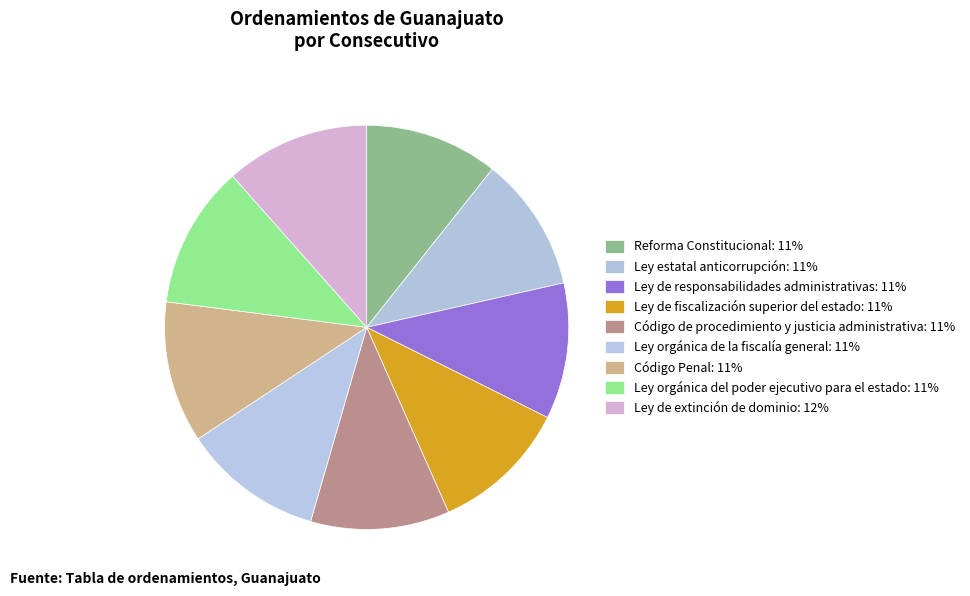

Does any single category account for the majority?

No